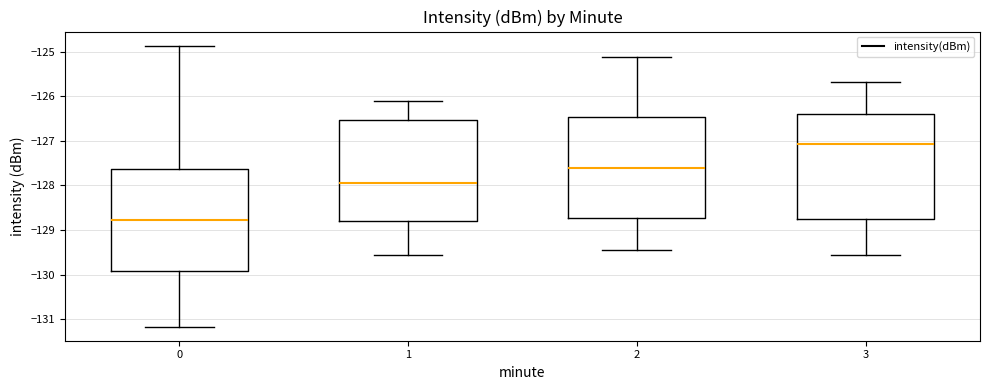

Reading left to right, read every box against the y-axis: the position of its median line, the range the box covers, and the ends of its whiskers. The values are not printed on the chart, so give them approximately, as read against the axis.

0: median -128.8, box -129.9 to -127.6, whiskers -131.2 to -124.9
1: median -127.9, box -128.8 to -126.5, whiskers -129.6 to -126.1
2: median -127.6, box -128.7 to -126.5, whiskers -129.5 to -125.1
3: median -127.1, box -128.8 to -126.4, whiskers -129.6 to -125.7